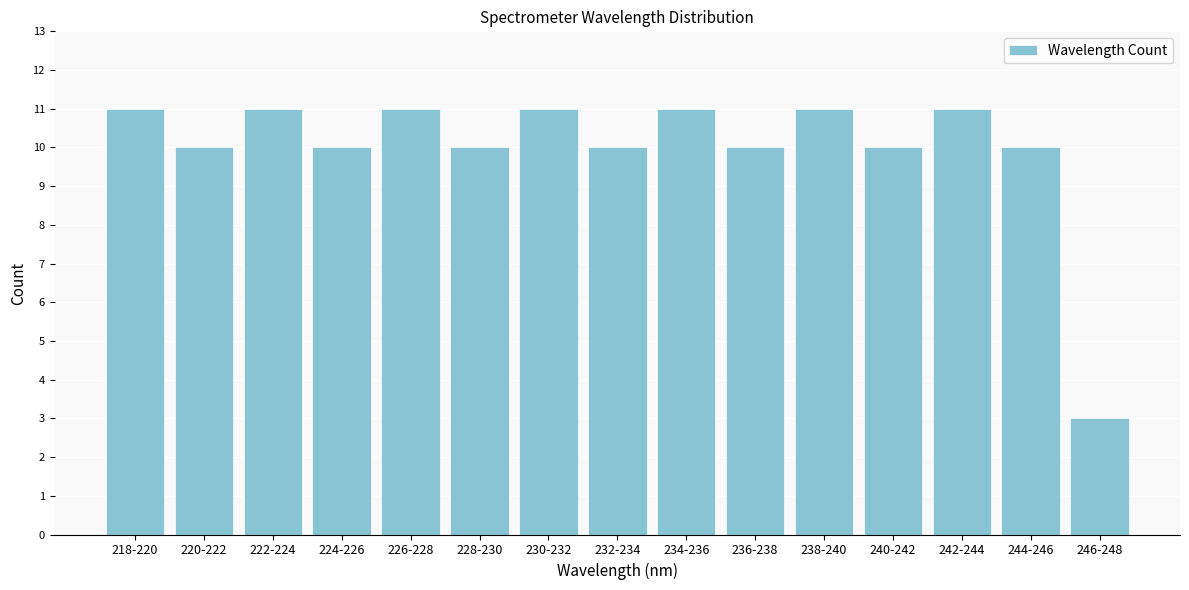

Reading left to right, what are all the values shown in this chart?

11	10	11	10	11	10	11	10	11	10	11	10	11	10	3